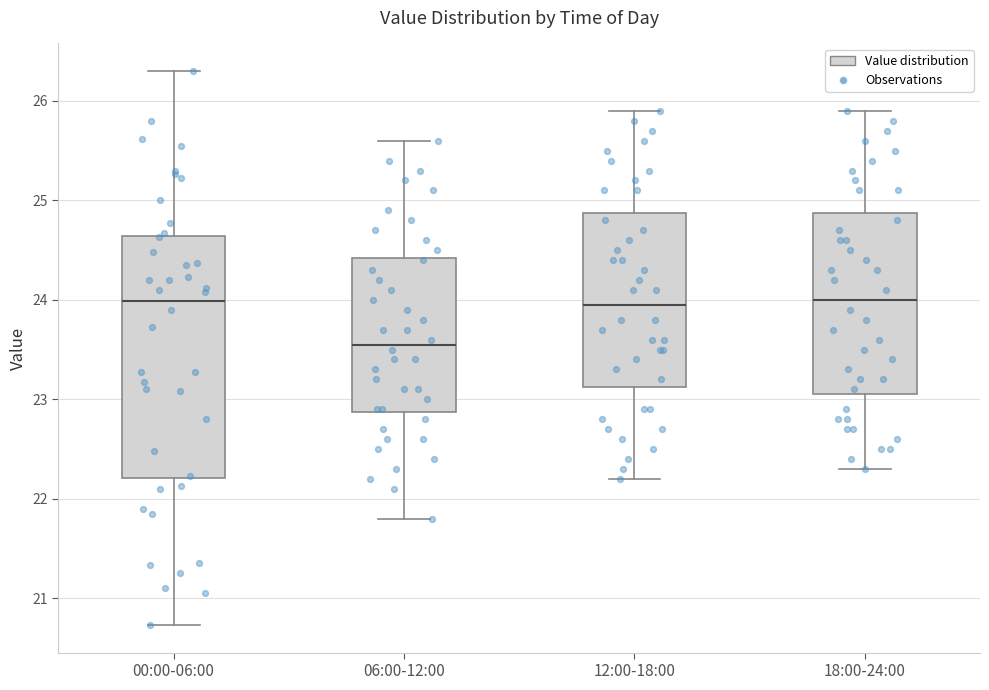

Which box is the tallest, from its lower edge to its upper edge?

00:00-06:00